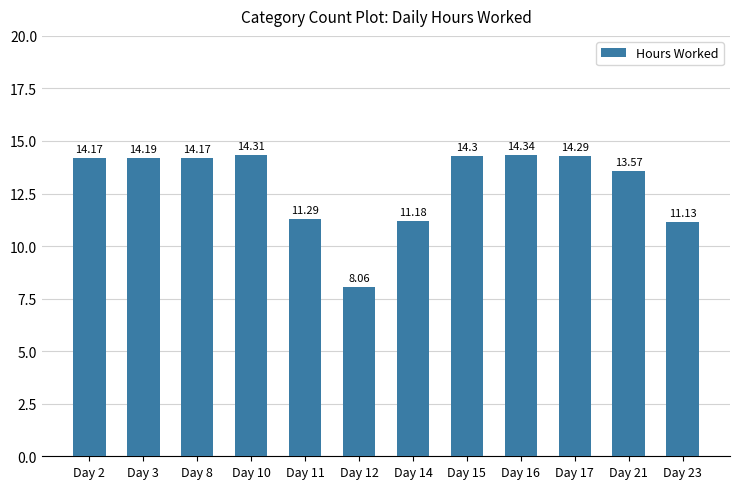

Read the value at Day 21.

13.6